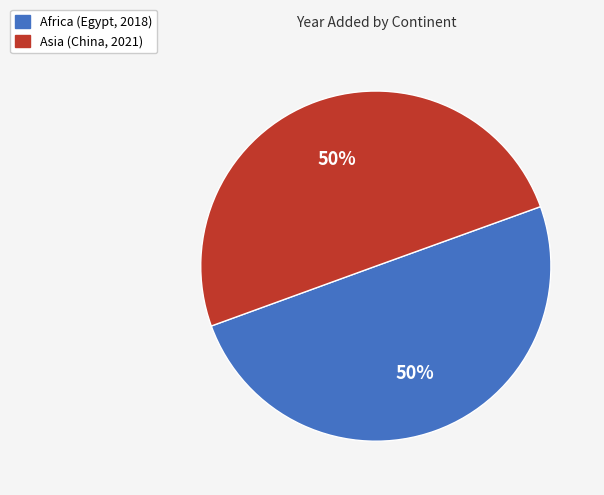

How many segments does this pie chart have?

2